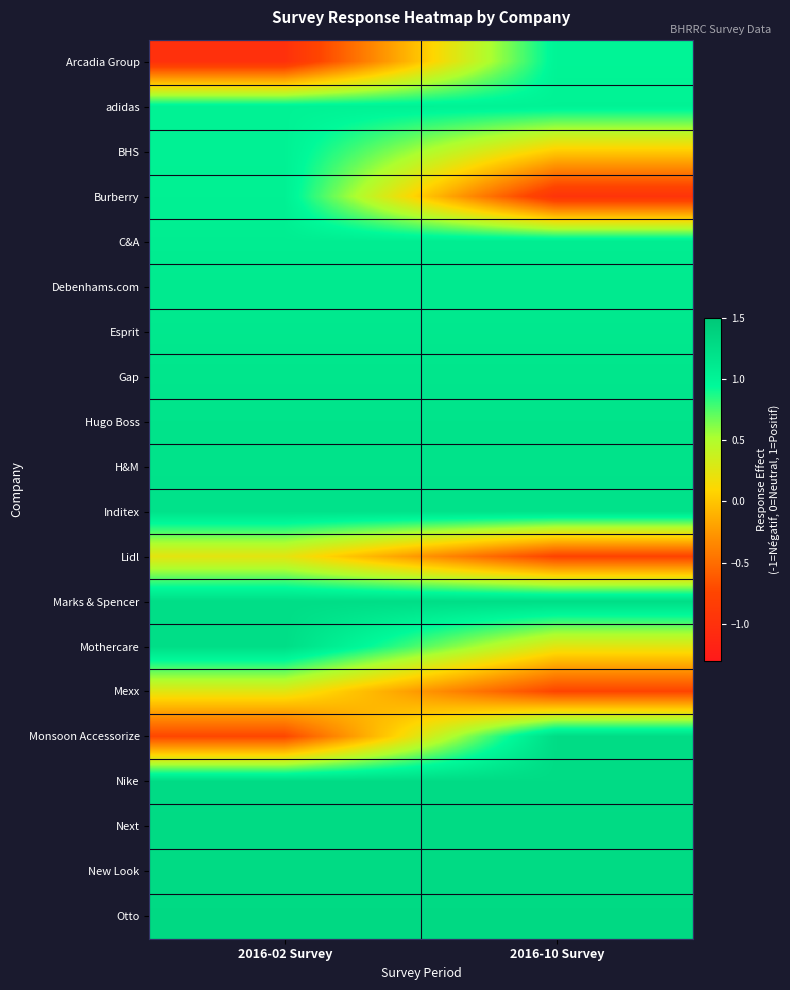

Count the number of data series in this chart.

20